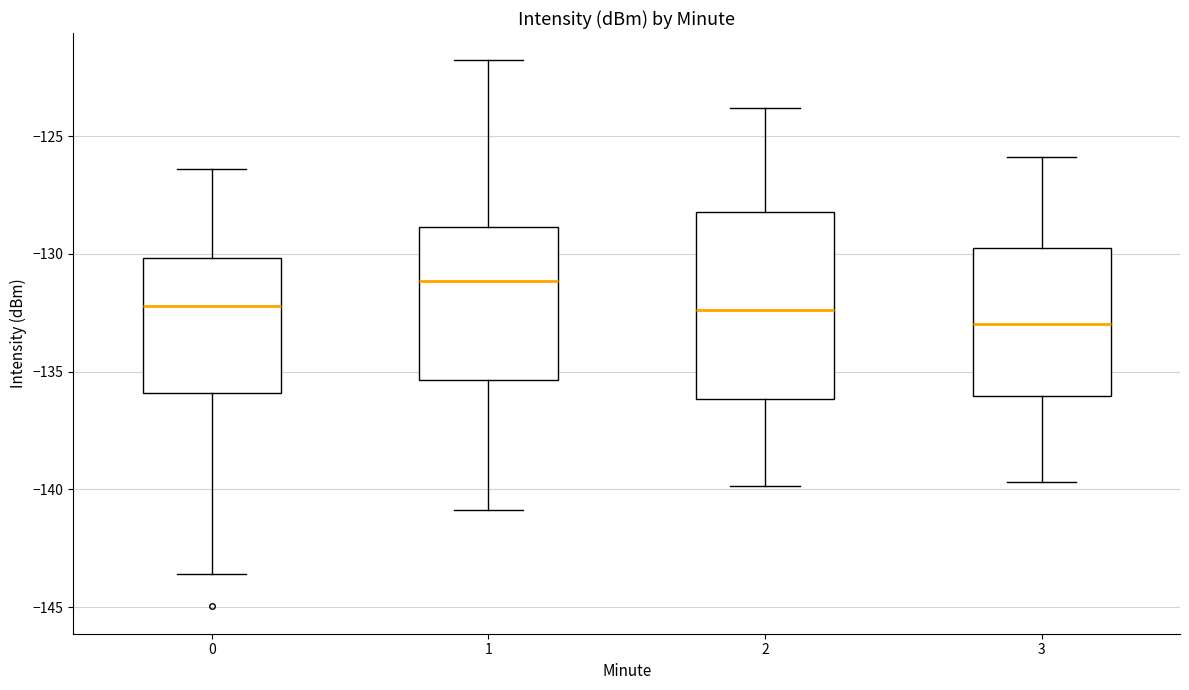

Comparing the boxes themselves (not the whiskers), which one is the tallest?

2